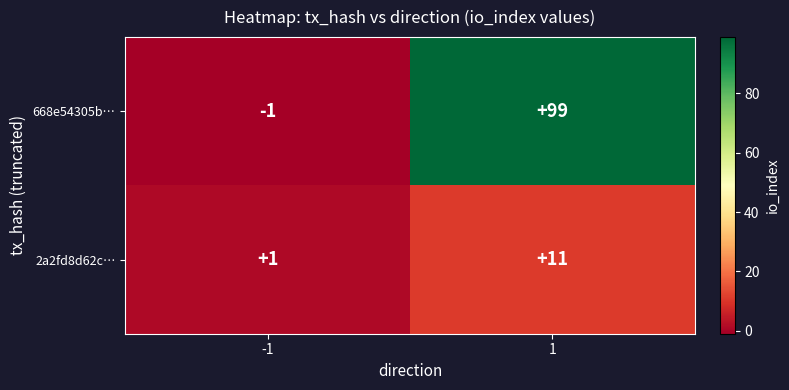

Rank the series by their maximum value, from highest to lowest.

668e54305b…, 2a2fd8d62c…